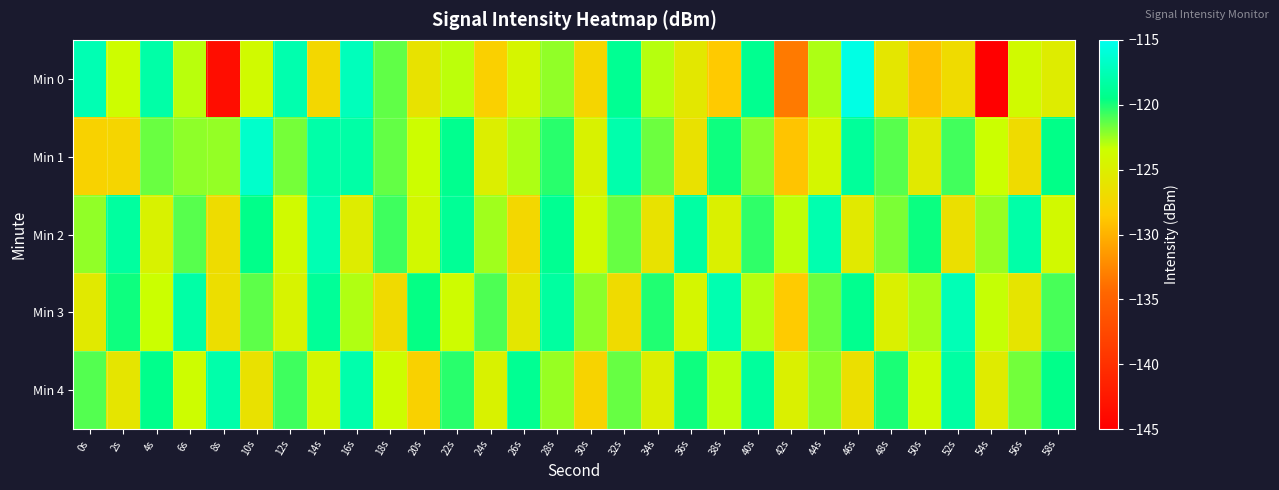

Count the number of data series in this chart.

5